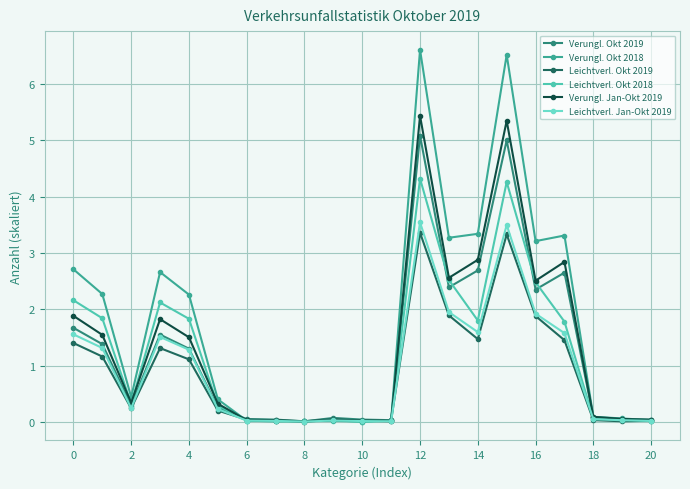

At how many categories does at least one series exceed 3?

6